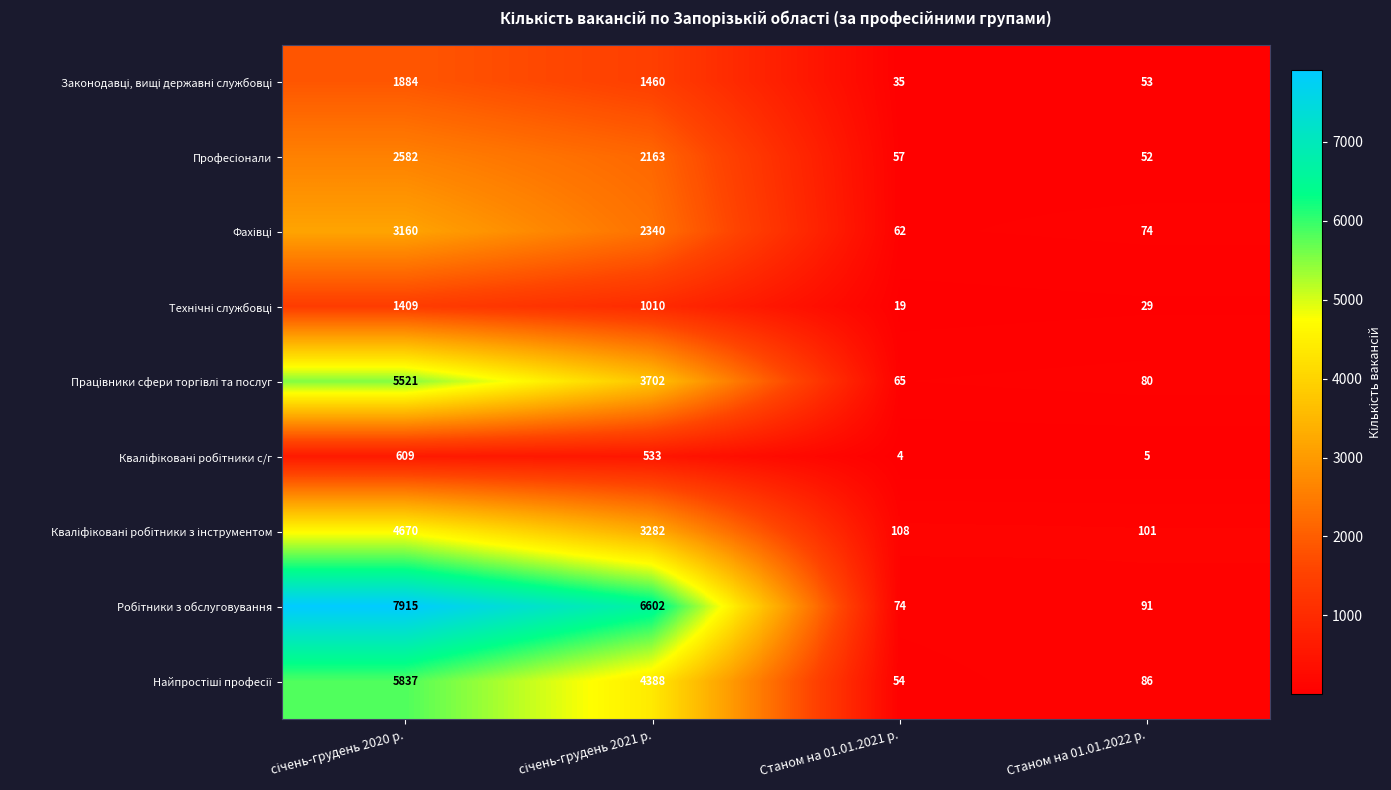

At how many categories does at least one series exceed 96?

4